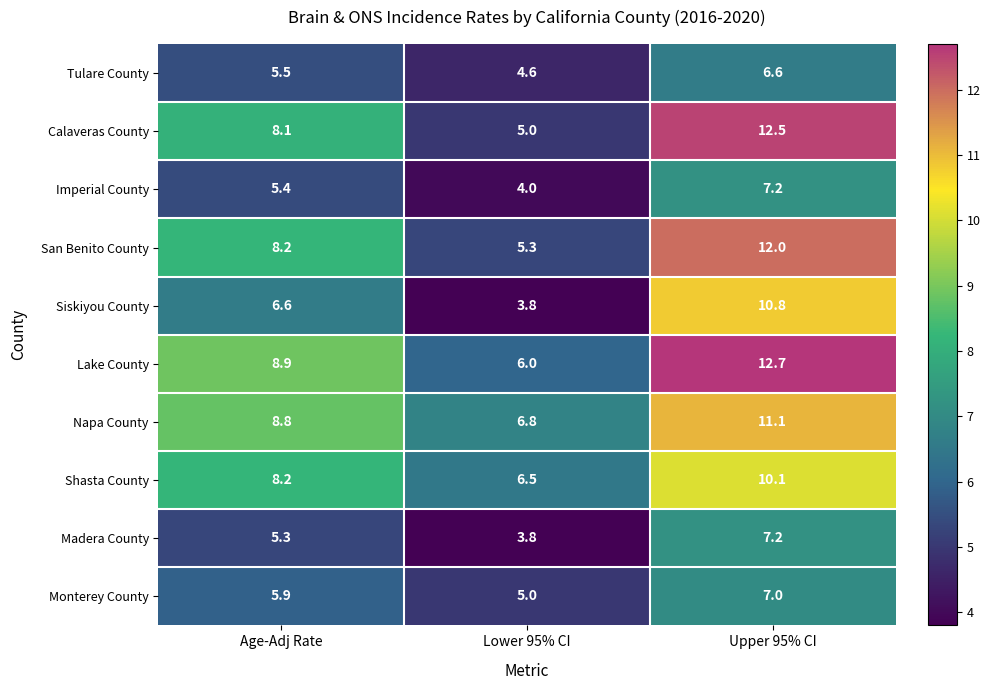

What is the average value of the Shasta County series?

8.3